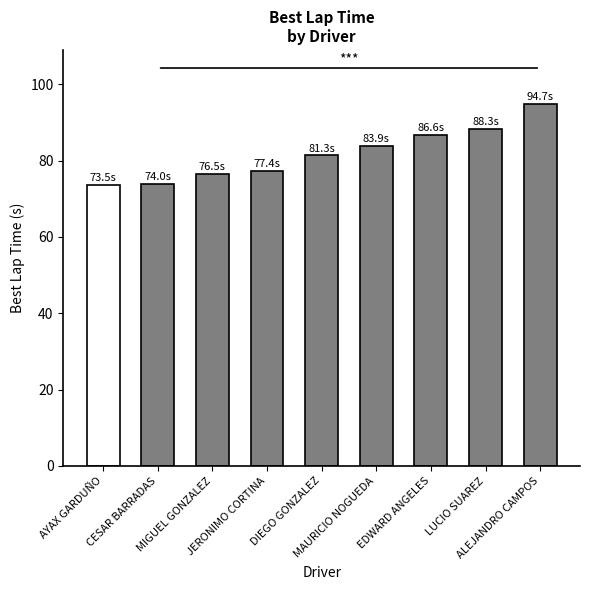

How many data points are above 81?

5